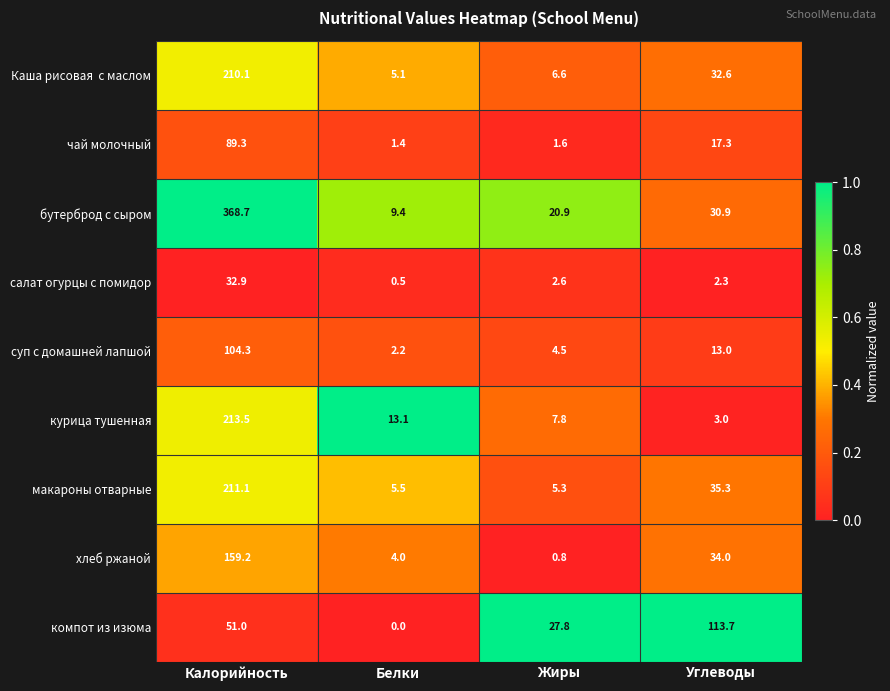

Is it true that бутерброд с сыром equals 53.8 at Углеводы?

False